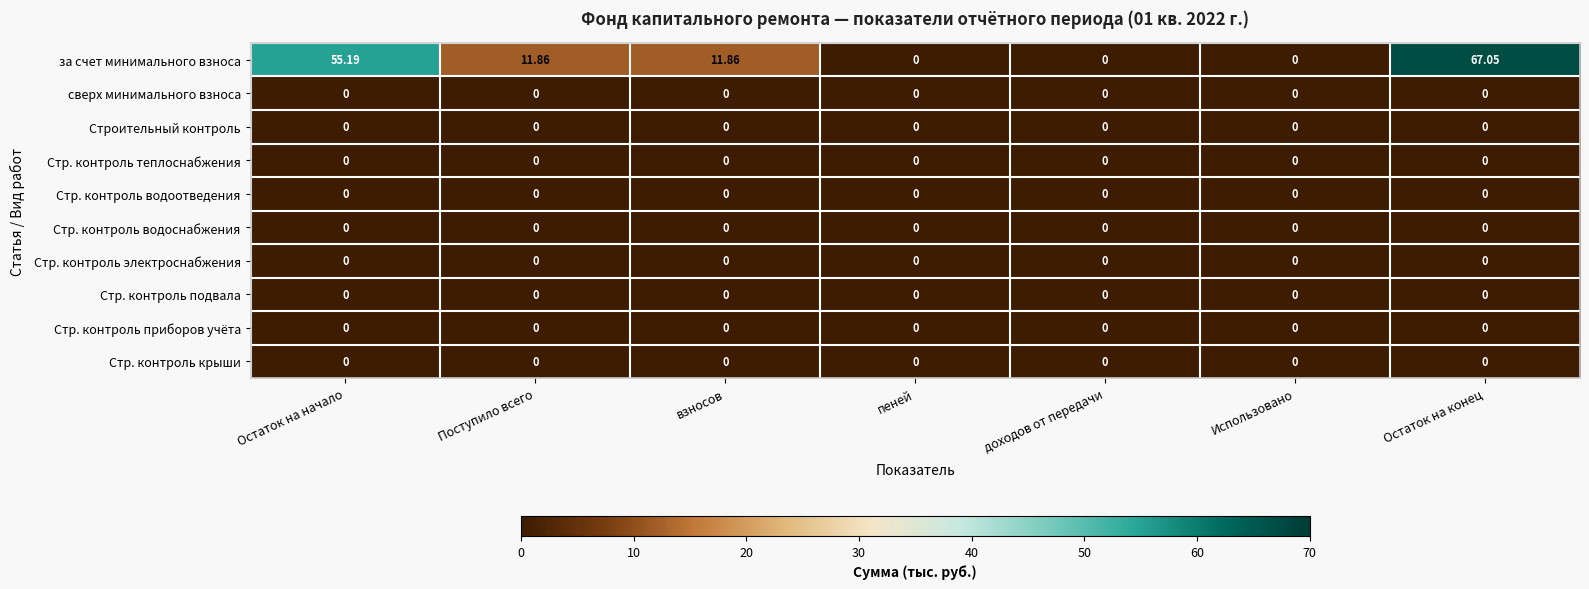

Is the value of за счет минимального взноса at взносов greater than the value of Стр. контроль электроснабжения at Использовано?

Yes